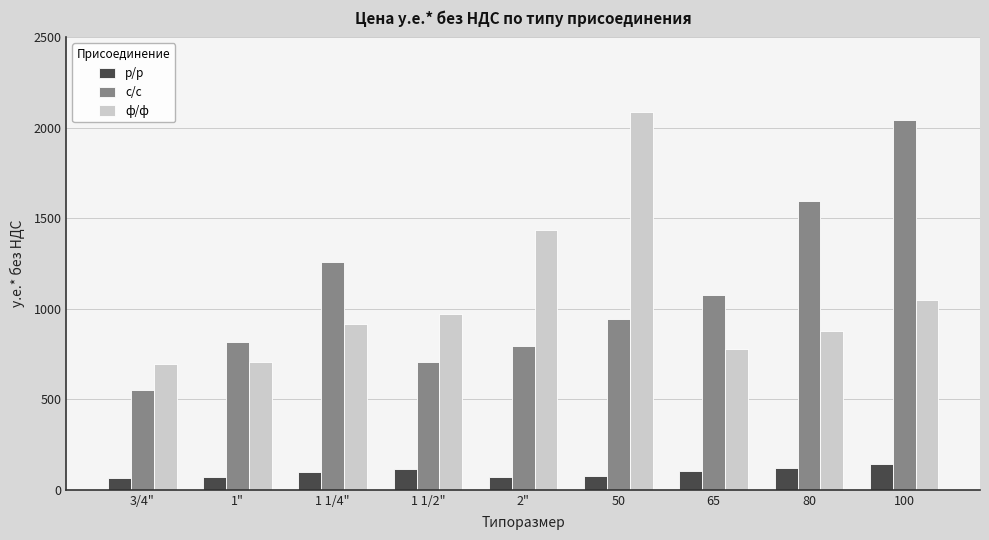

Which series has the widest spread of values?

с/с